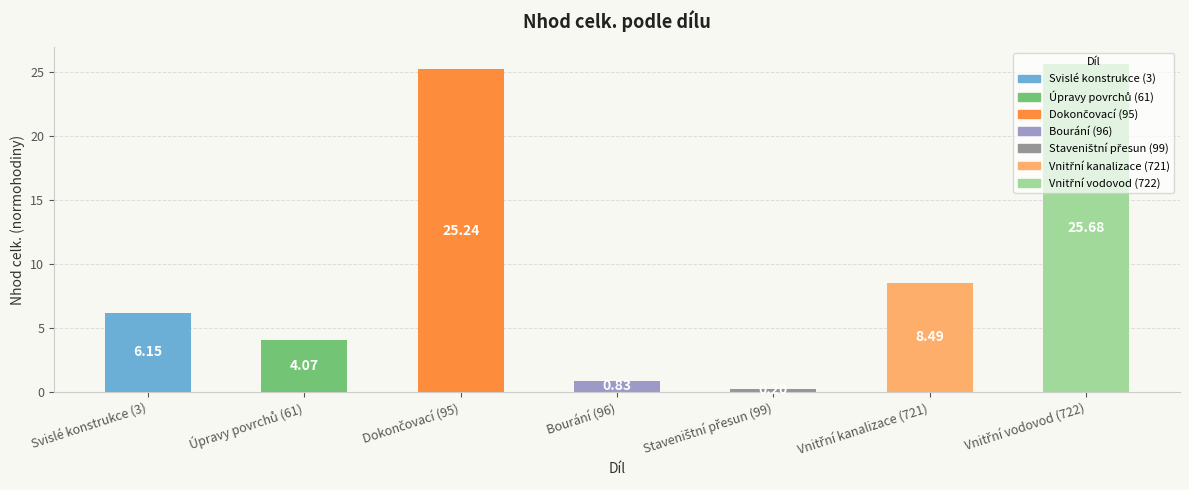

Does the chart contain stacked bars?

No